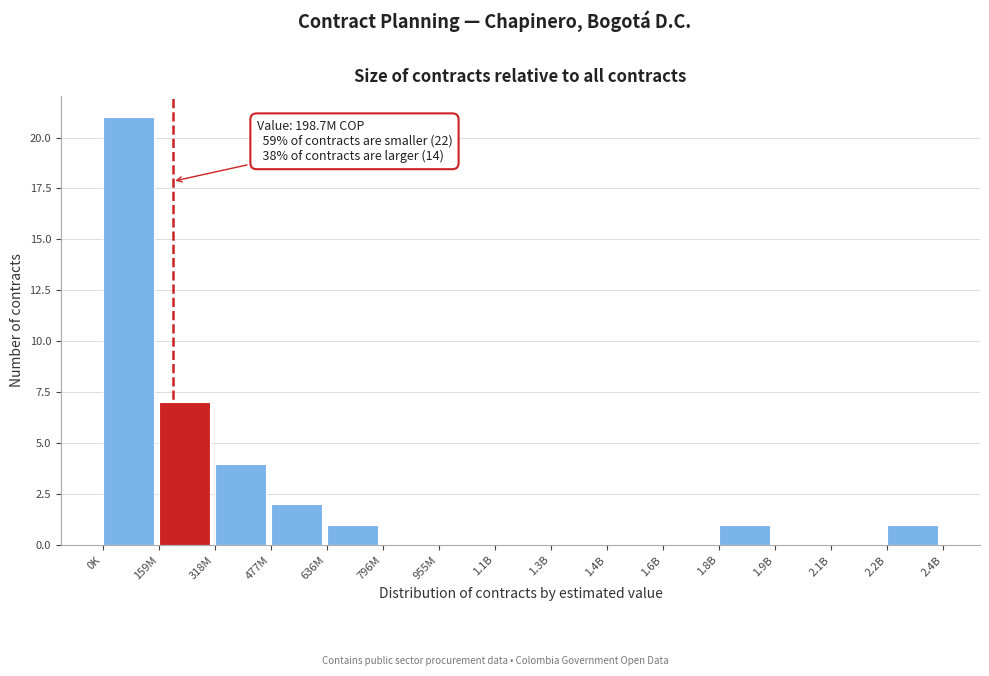

Reading right to left, extract all data points from this chart.

2.2B=1	2.1B=0	1.9B=0	1.8B=1	1.6B=0	1.4B=0	1.3B=0	1.1B=0	955M=0	796M=0	636M=1	477M=2	318M=4	159M=7	0K=21